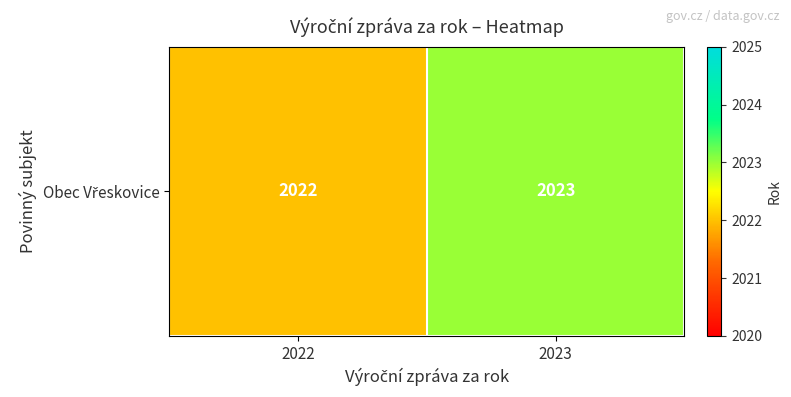

Reading left to right, transcribe all the data shown in this chart.

2022=2022	2023=2023